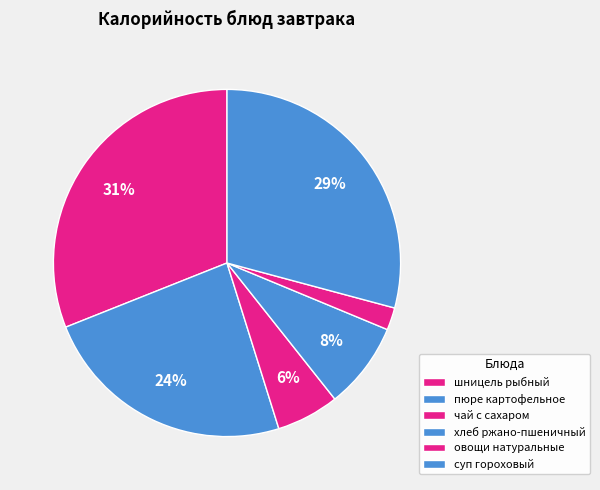

Count the number of slices in the pie.

6